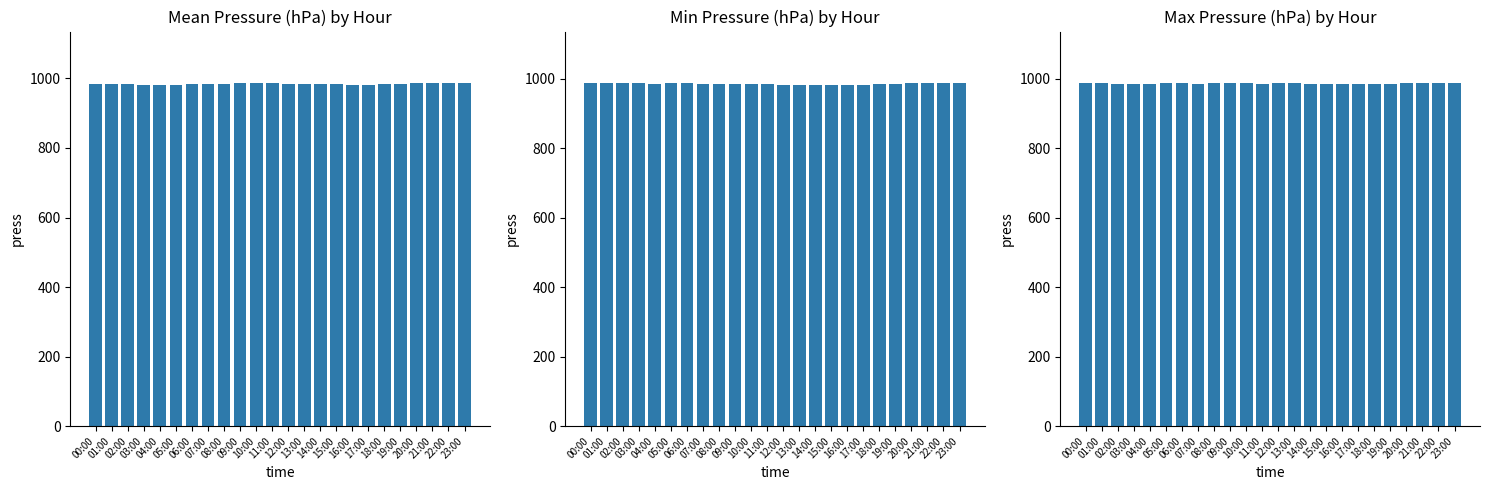

How many values in the Min Pressure series are below 984?

8